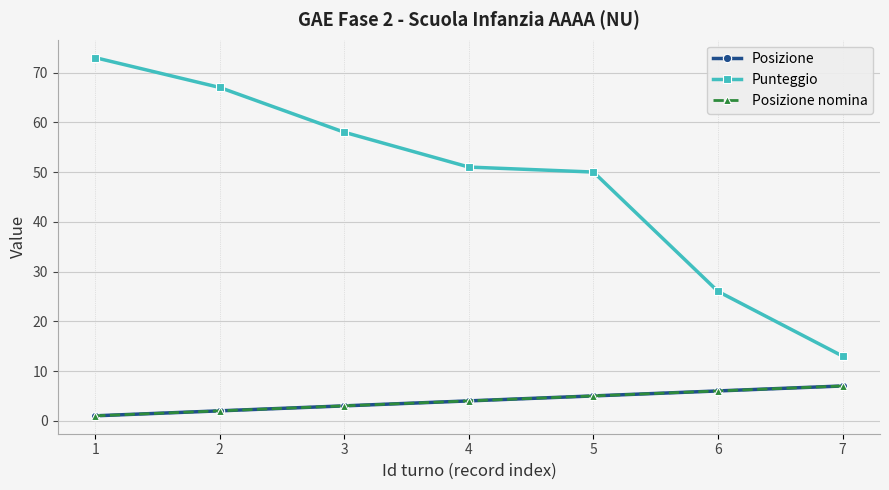

Is this an area chart (filled region under the line)?

No